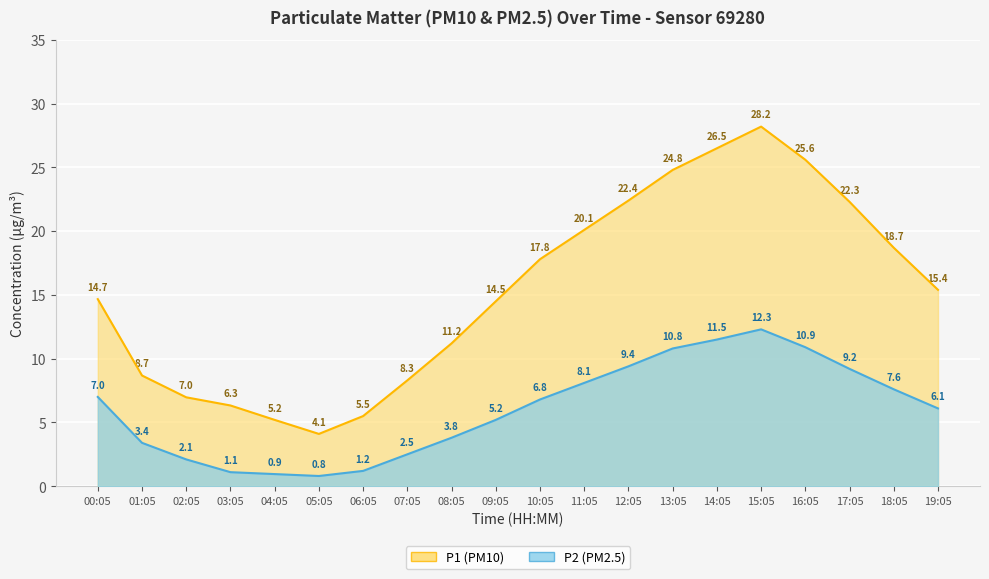

Reading left to right, what are all the values shown in this chart?

P1 (PM10): 14.7	8.7	7.0	6.3	5.2	4.1	5.5	8.3	11.2	14.5	17.8	20.1	22.4	24.8	26.5	28.2	25.6	22.3	18.7	15.4
P2 (PM2.5): 7.0	3.4	2.1	1.1	0.9	0.8	1.2	2.5	3.8	5.2	6.8	8.1	9.4	10.8	11.5	12.3	10.9	9.2	7.6	6.1